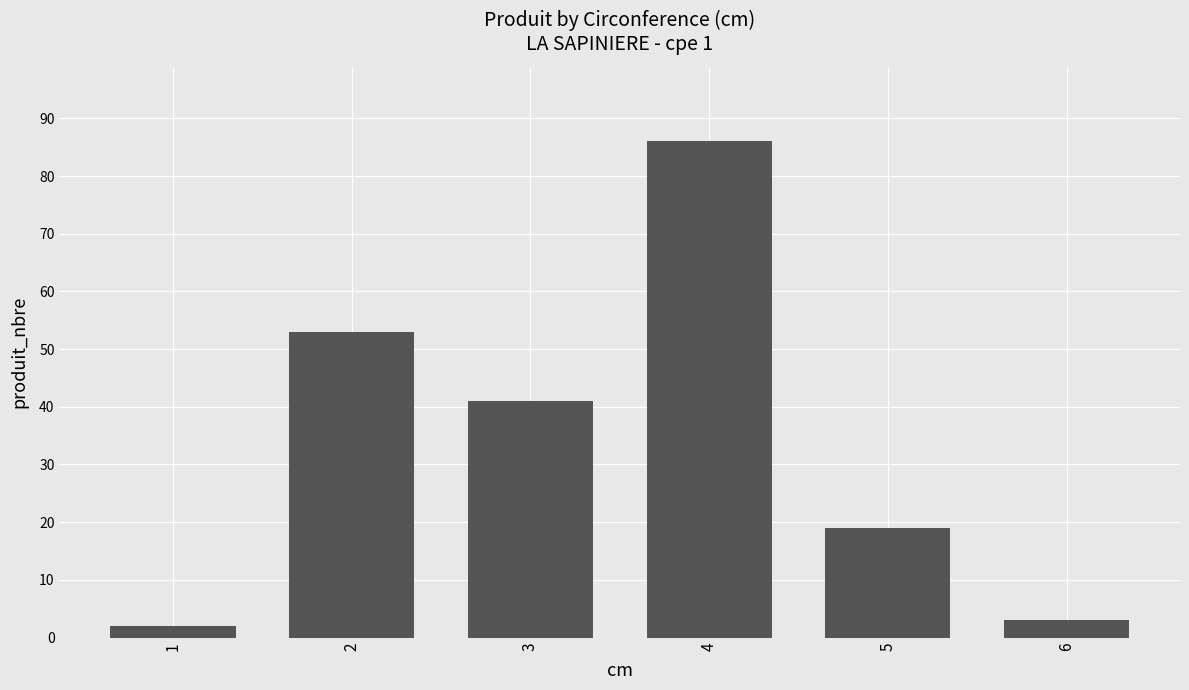

Rank the categories by value from lowest to highest.

1, 6, 5, 3, 2, 4